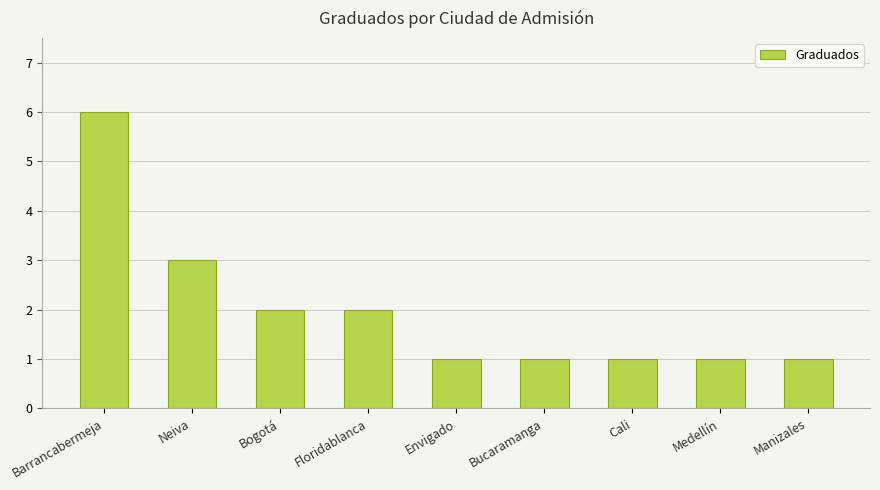

What is the greatest value displayed?

6